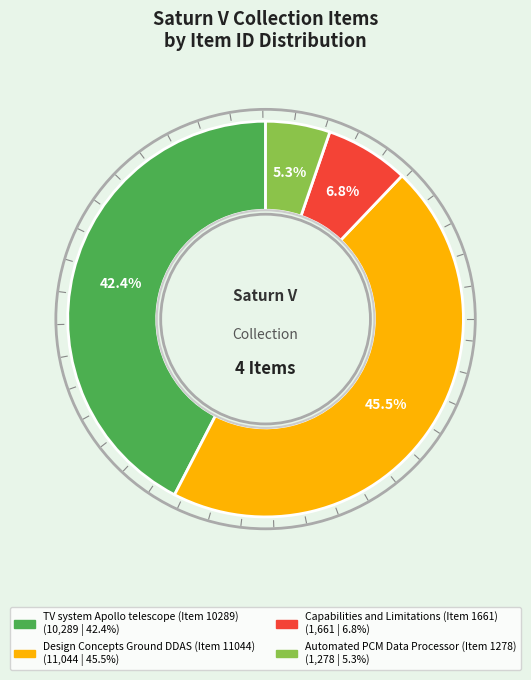

To the nearest percent, what is the average slice percentage?

25%